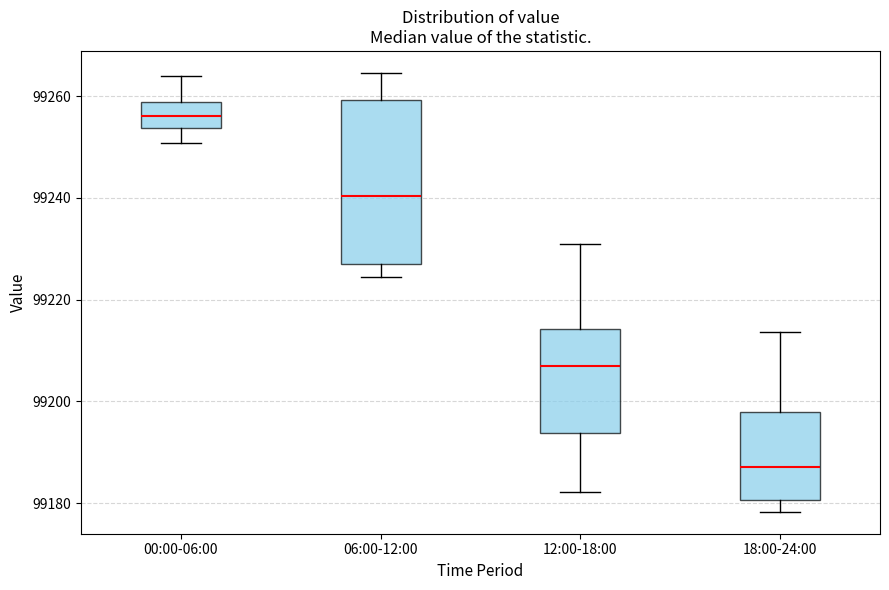

Where does the lower whisker of the box for 06:00-12:00 end on the y-axis? The values are not printed on the chart, so give them approximately, as read against the axis.

99224